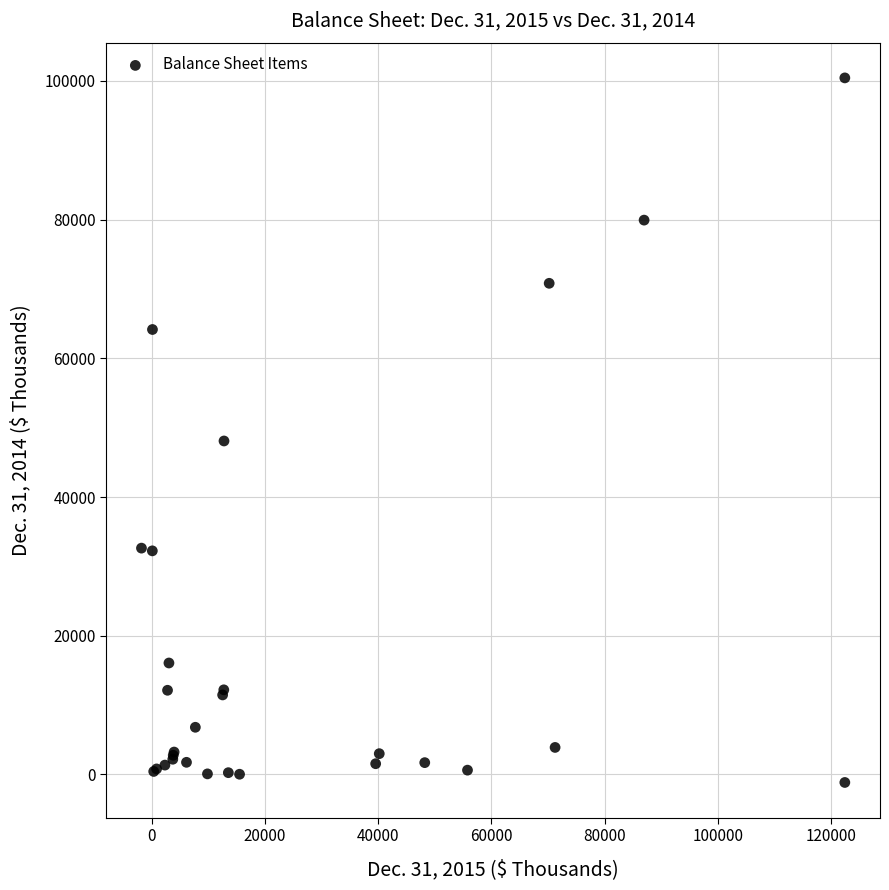

What Y value in the scatter plot is closest to 49634?

48078